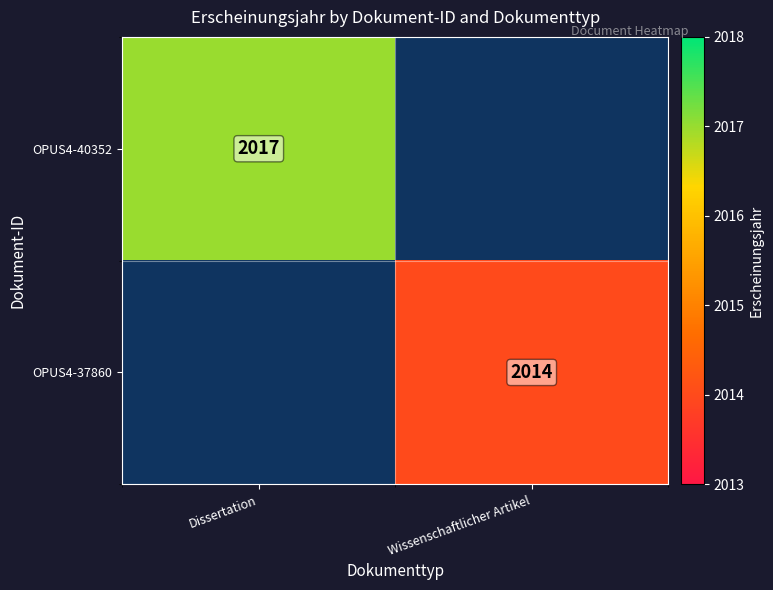

Is the value of OPUS4-40352 at Dissertation greater than the value of OPUS4-37860 at Wissenschaftlicher Artikel?

Yes